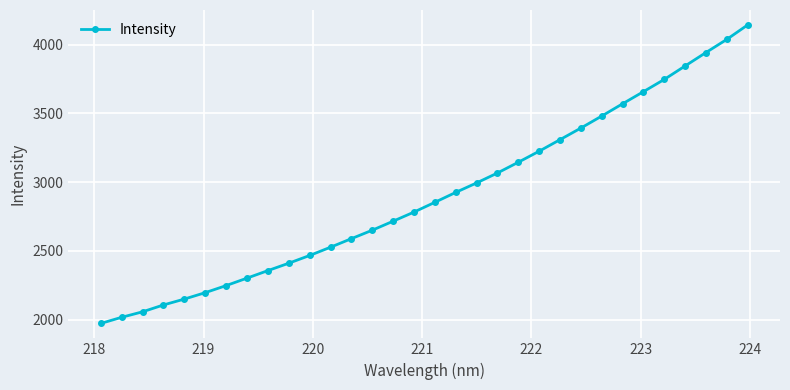

True or false: there are more than 2 points higher than both neighbors.

False